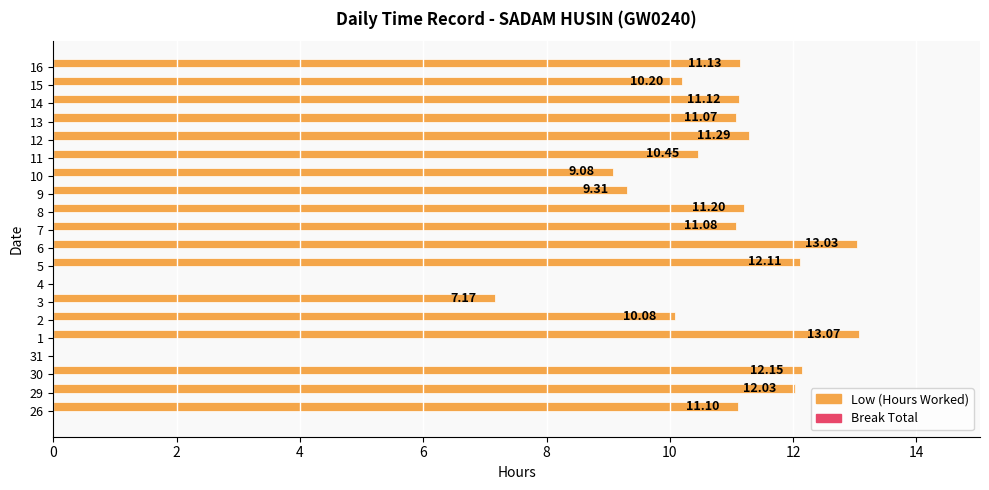

Between 13 and 4, which is larger?

13